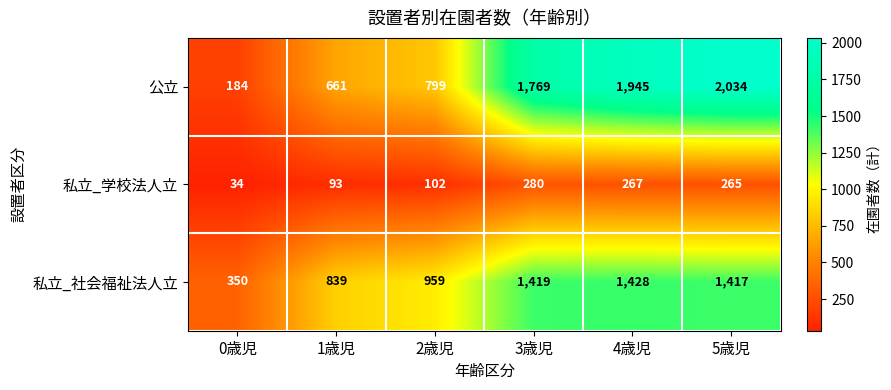

At which label does 私立_社会福祉法人立 first exceed 1417?

3歳児